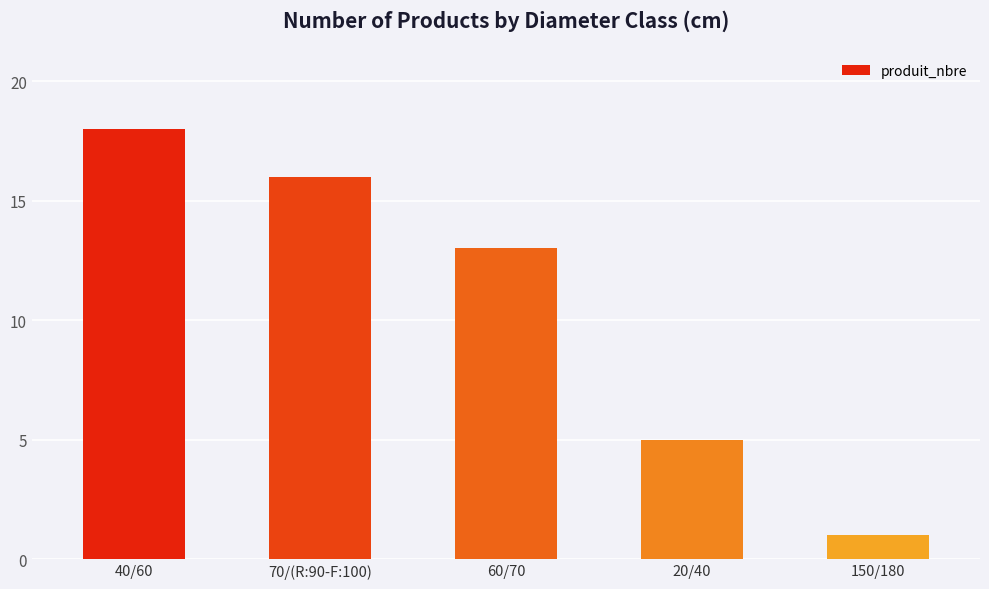

Between 20/40 and 60/70, which is larger?

60/70